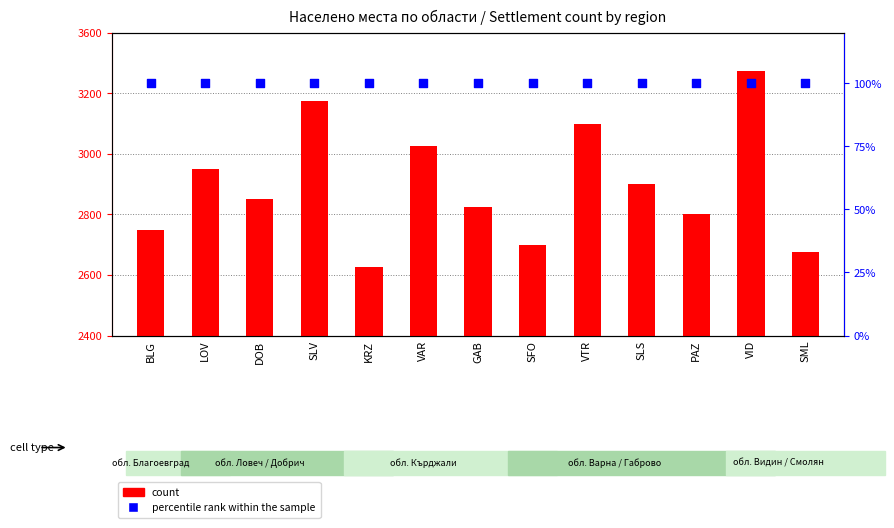

At how many categories does at least one series exceed 30?

13